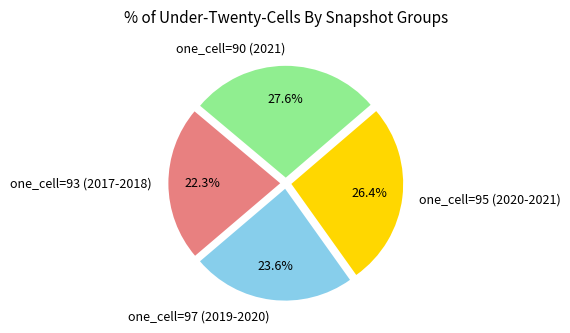

Is there a majority slice in this chart?

No